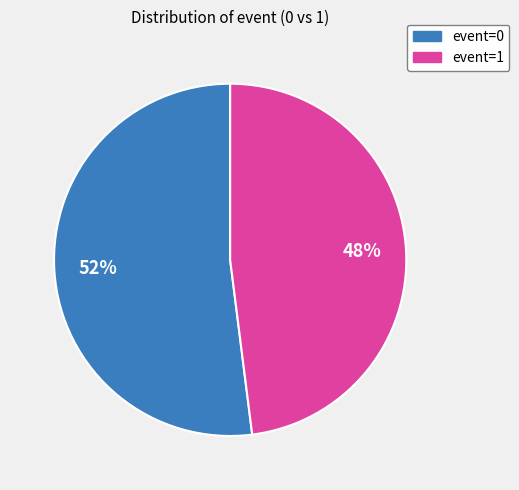

To the nearest percent, what is the difference between the largest and smallest slice percentages?

4%